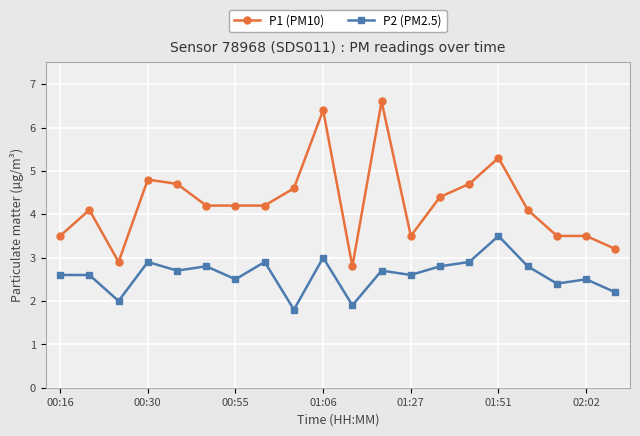

Which series has the widest spread of values?

P1 (PM10)